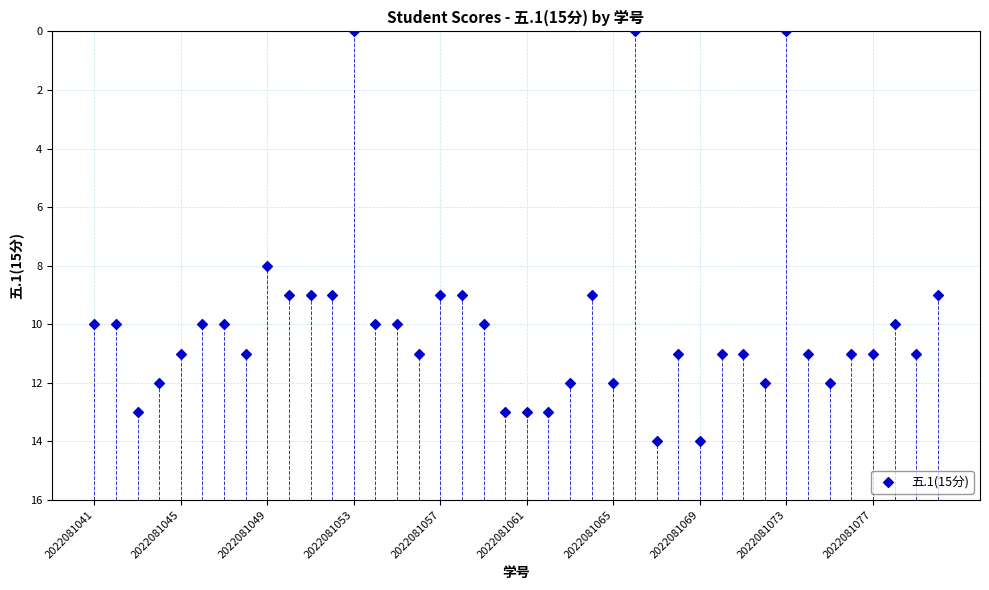

What Y value in the scatter plot is closest to 7?

8